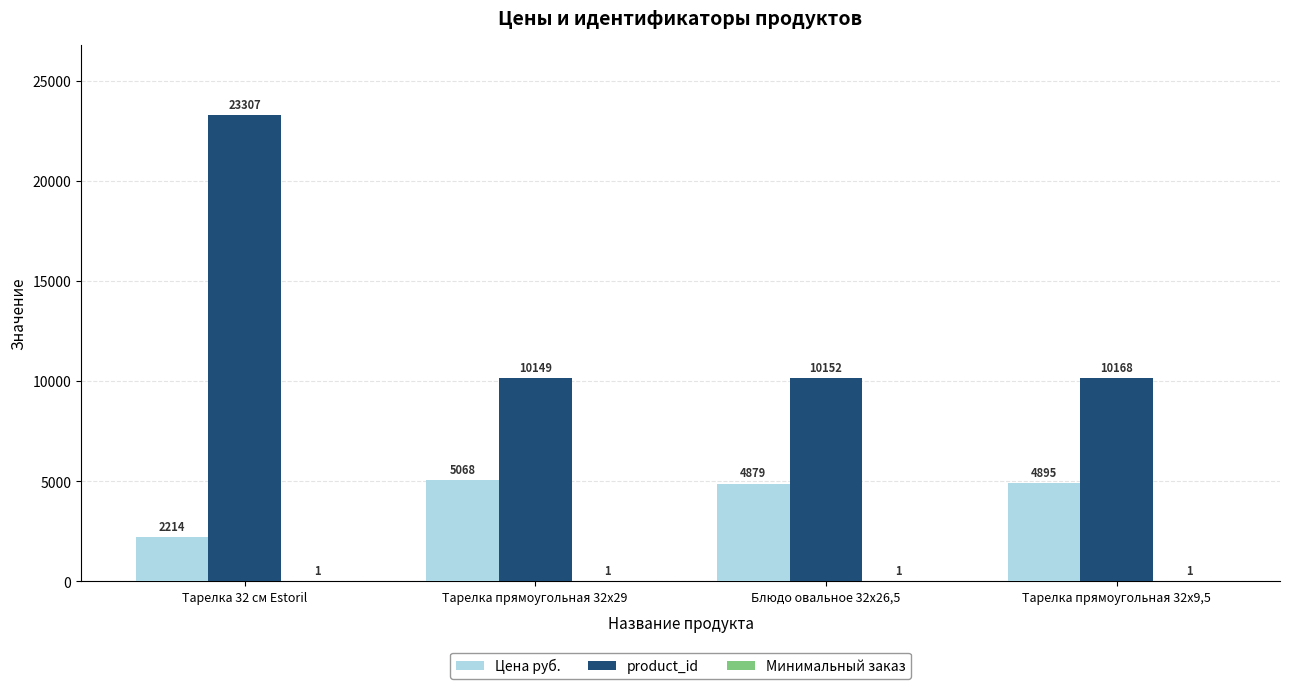

What is the approximate value of product_id at Тарелка 32 см Estoril, to the nearest 50?

23300